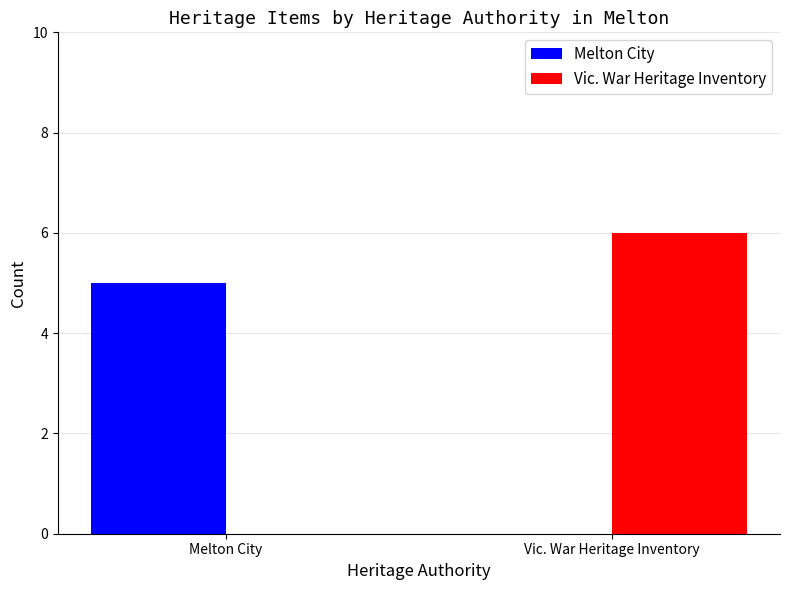

How many groups of bars are there?

2